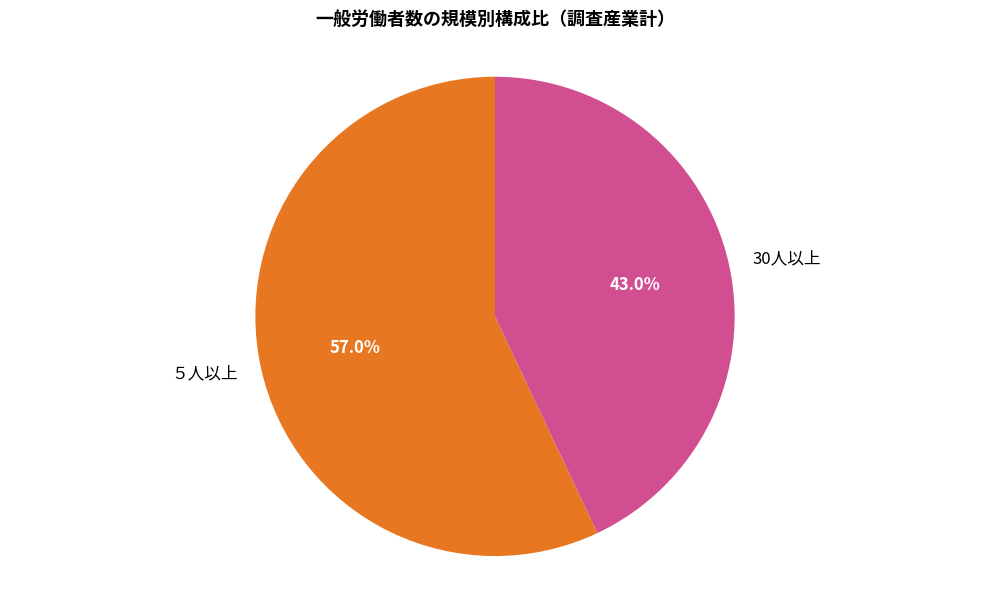

Does ５人以上 represent more than half of the total?

Yes